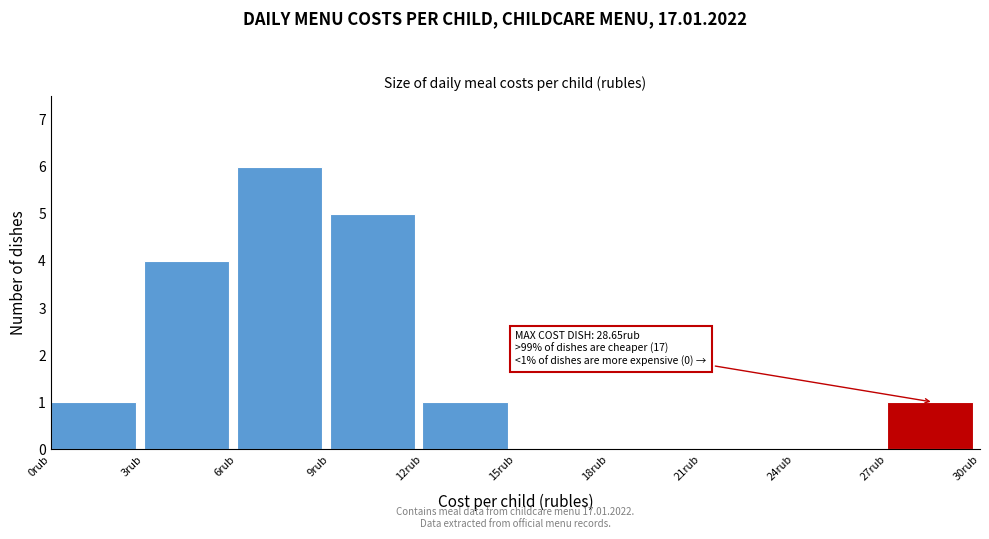

Which range on the x-axis has the tallest bar?

6 to 9